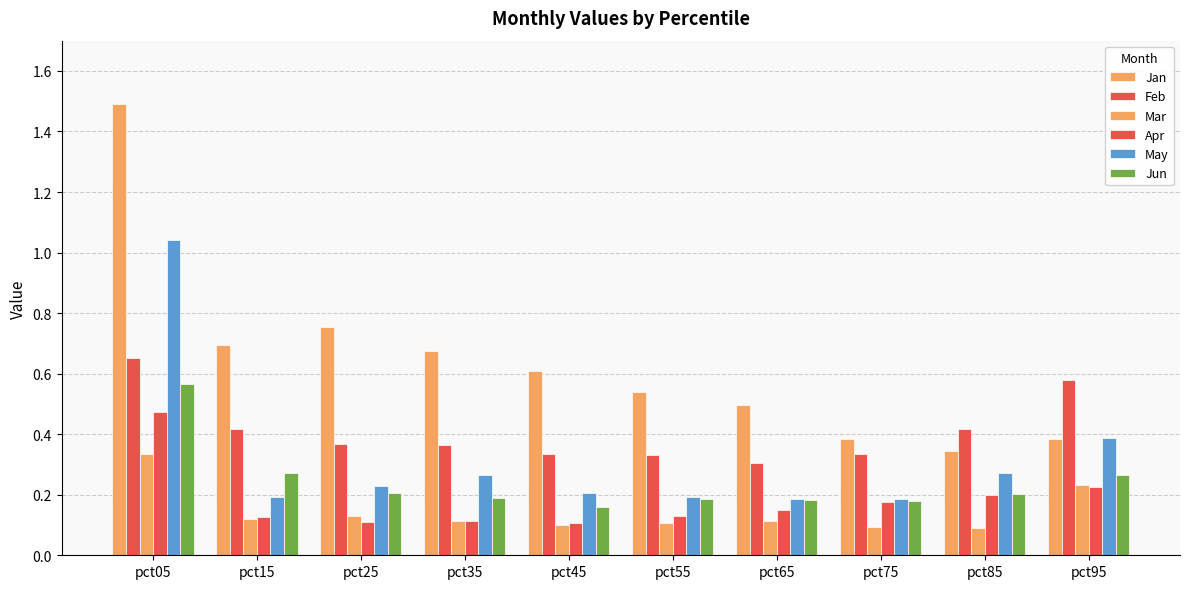

Reading left to right, list all the values displayed in this chart.

Jan: pct05=1.5	pct15=0.7	pct25=0.8	pct35=0.7	pct45=0.6	pct55=0.5	pct65=0.5	pct75=0.4	pct85=0.3	pct95=0.4
Feb: pct05=0.7	pct15=0.4	pct25=0.4	pct35=0.4	pct45=0.3	pct55=0.3	pct65=0.3	pct75=0.3	pct85=0.4	pct95=0.6
Mar: pct05=0.3	pct15=0.1	pct25=0.1	pct35=0.1	pct45=0.1	pct55=0.1	pct65=0.1	pct75=0.1	pct85=0.1	pct95=0.2
Apr: pct05=0.5	pct15=0.1	pct25=0.1	pct35=0.1	pct45=0.1	pct55=0.1	pct65=0.1	pct75=0.2	pct85=0.2	pct95=0.2
May: pct05=1.0	pct15=0.2	pct25=0.2	pct35=0.3	pct45=0.2	pct55=0.2	pct65=0.2	pct75=0.2	pct85=0.3	pct95=0.4
Jun: pct05=0.6	pct15=0.3	pct25=0.2	pct35=0.2	pct45=0.2	pct55=0.2	pct65=0.2	pct75=0.2	pct85=0.2	pct95=0.3